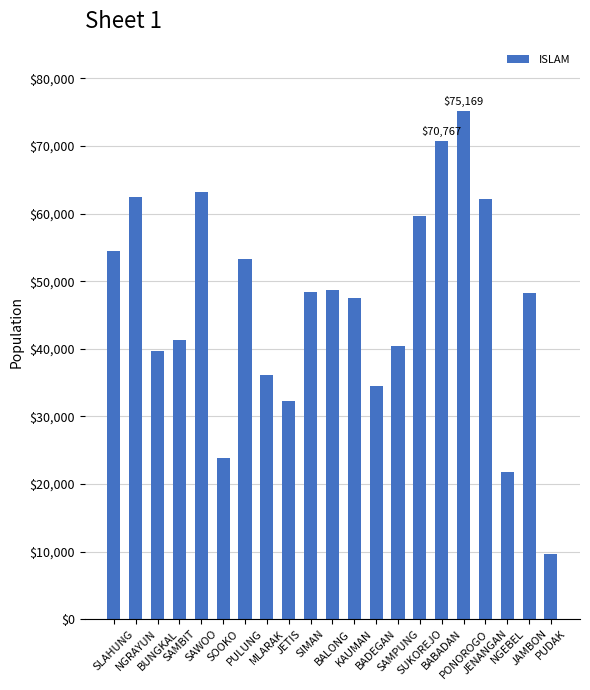

How many categories are shown in the chart?

21